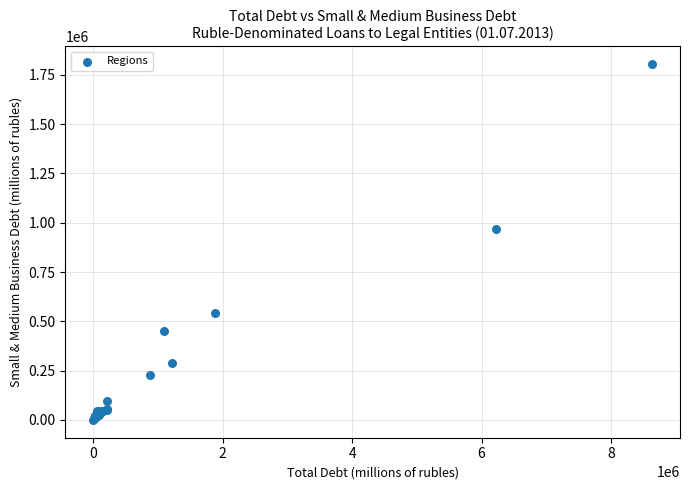

What Y value in the scatter plot is closest to 901848?

970229